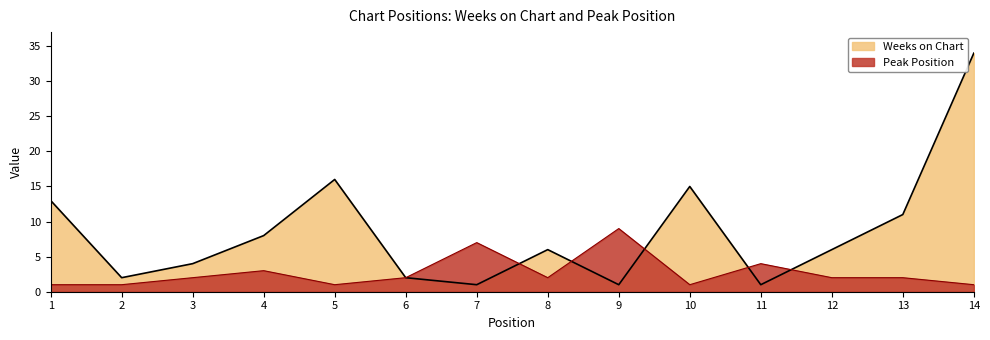

Reading left to right, list all the values displayed in this chart.

Weeks on Chart: 1=13	2=2	3=4	4=8	5=16	6=2	7=1	8=6	9=1	10=15	11=1	12=6	13=11	14=34
Peak Position: 1=1	2=1	3=2	4=3	5=1	6=2	7=7	8=2	9=9	10=1	11=4	12=2	13=2	14=1